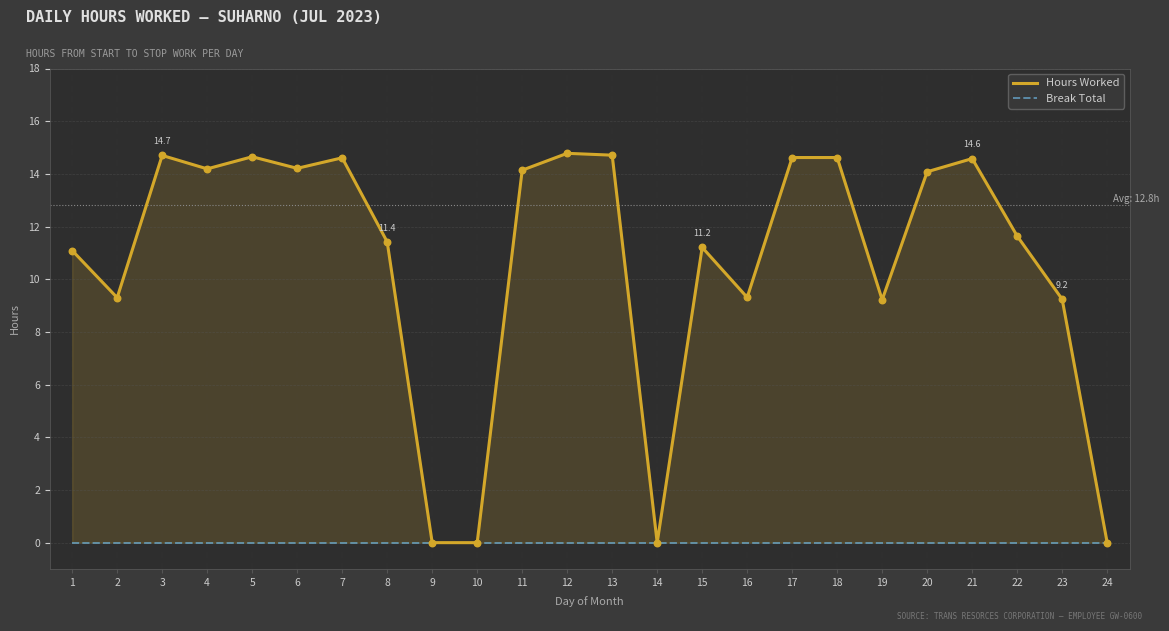

At which category is the sum across all series the highest?

12